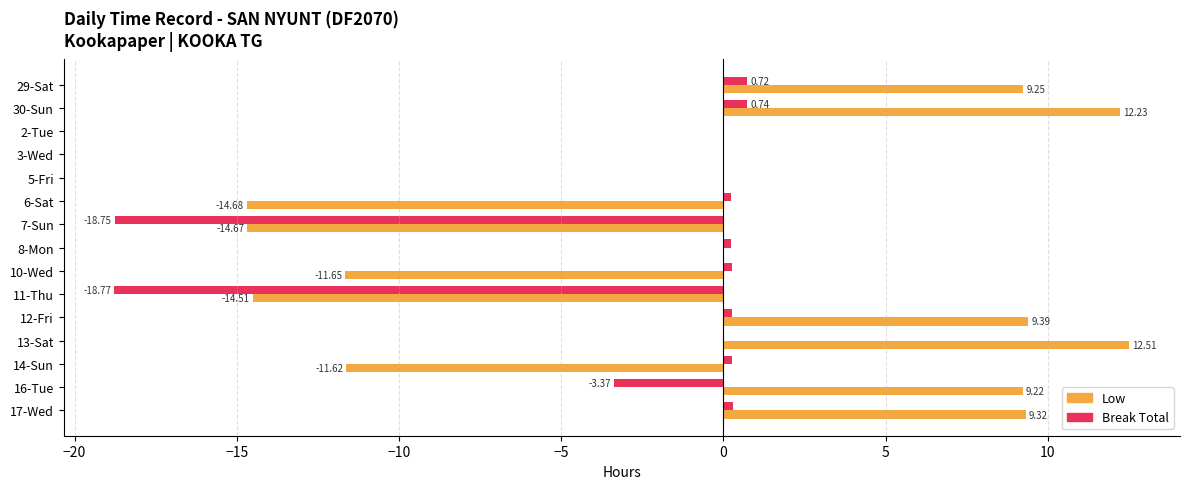

What is the sum of all Break Total values?

-37.9